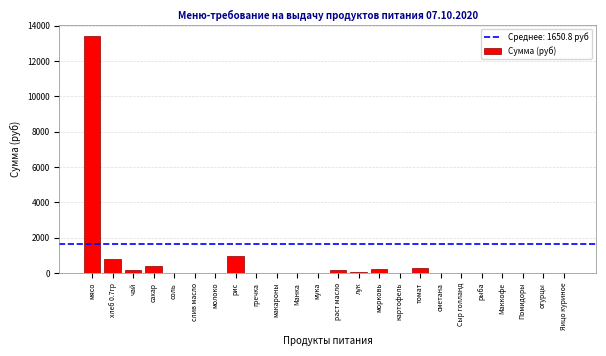

Which has a higher value, гречка or хлеб 0.7гр?

хлеб 0.7гр